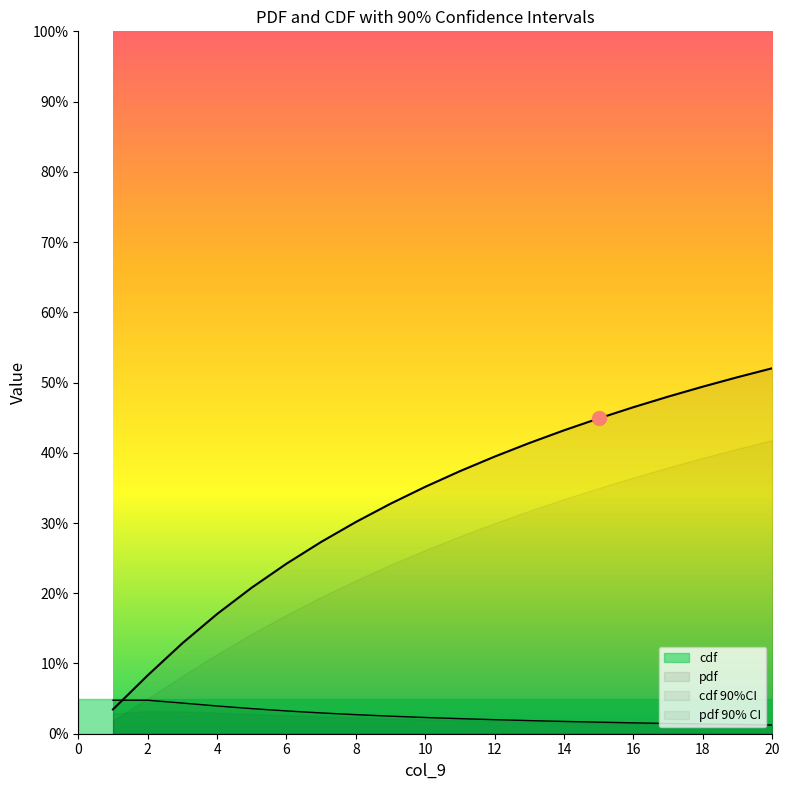

What is the total value across all series at 6?

0.3